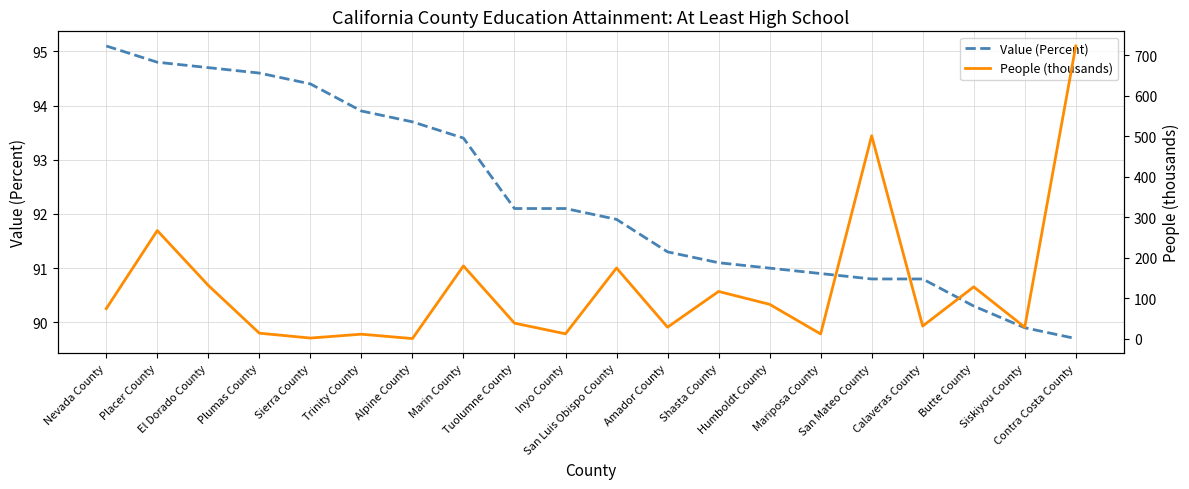

Reading left to right, what are all the values shown in this chart?

Value (Percent): 95.1	94.8	94.7	94.6	94.4	93.9	93.7	93.4	92.1	92.1	91.9	91.3	91.1	91.0	90.9	90.8	90.8	90.3	89.9	89.7
People (thousands): 74.8	267.3	132.0	14.2	2.2	11.7	0.9	180.0	38.9	12.7	175.0	29.0	117.1	85.4	12.3	501.1	31.7	128.4	29.0	722.5